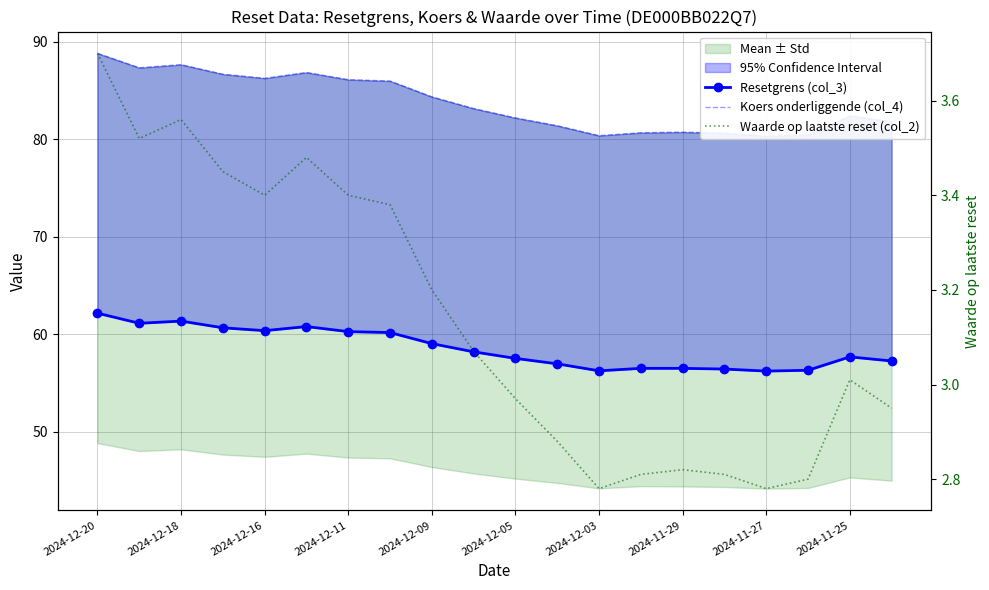

How many categories are shown in the chart?

20